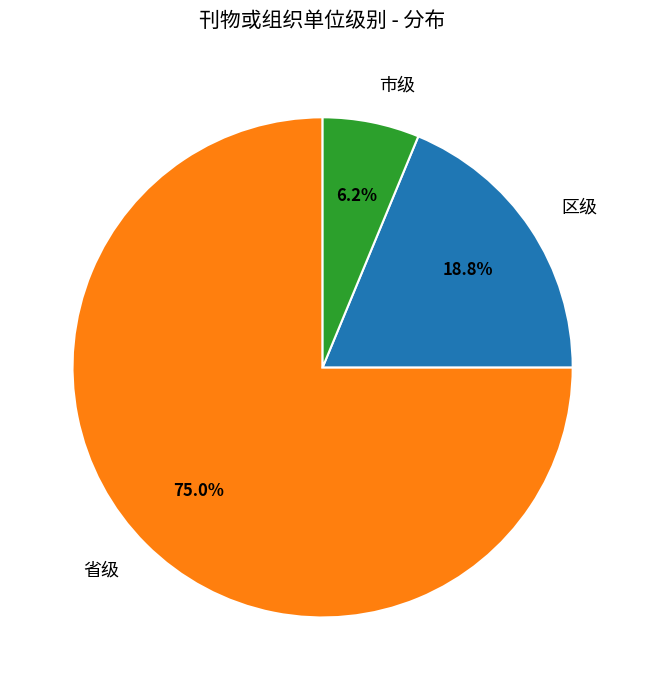

To the nearest percent, what percentage of the pie is 区级?

19%